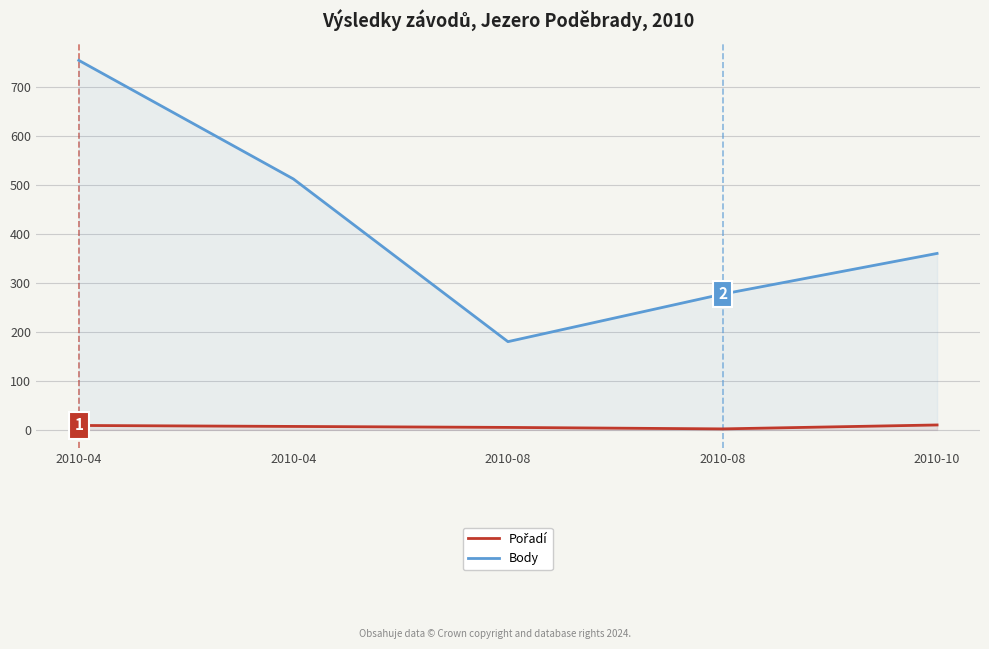

At which category does Pořadí reach its first local valley?

2010-08